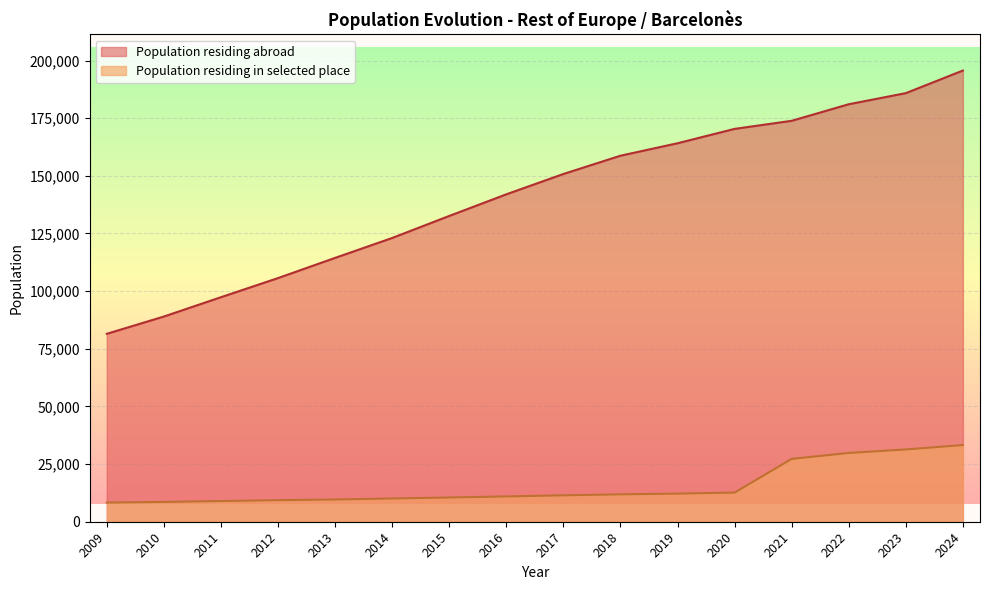

What is the greatest value displayed?

195653